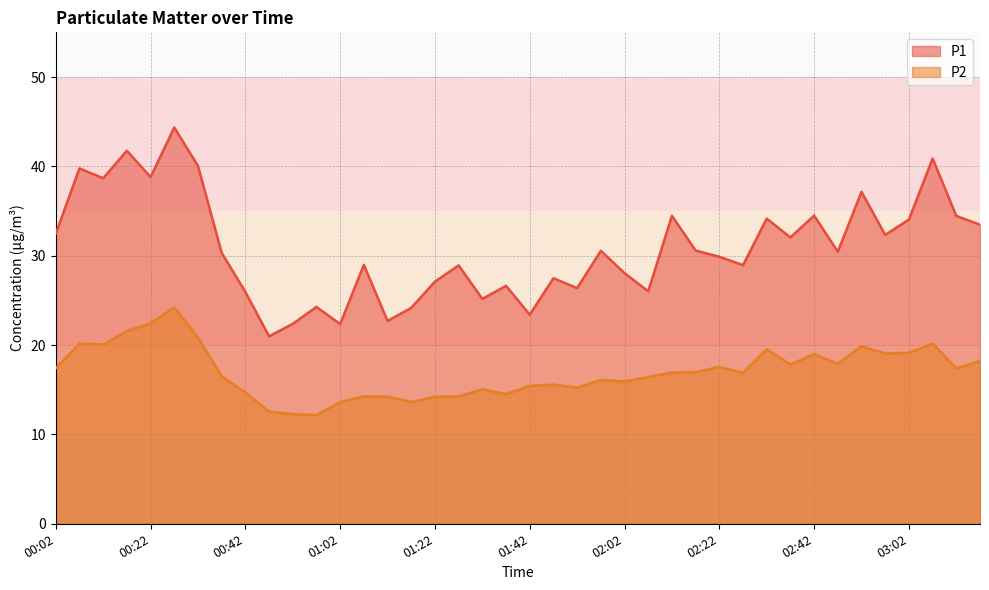

The value of P2 at 00:07 is 20.2. True or false?

True